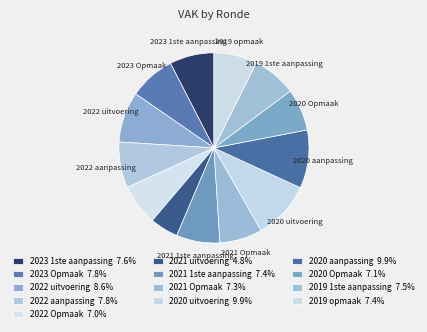

Which slice is the largest?

2020 aanpassing